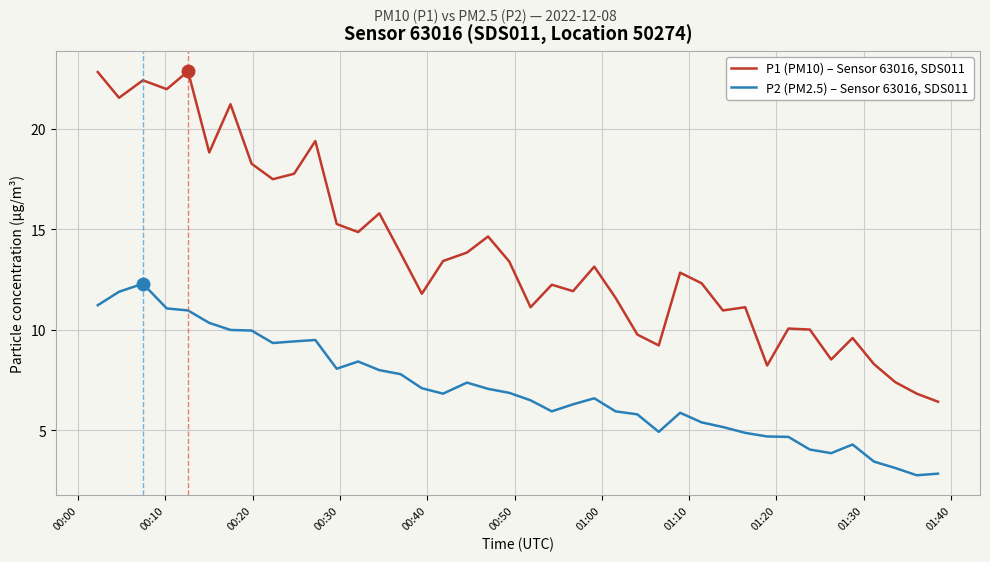

Rank the series by their maximum value, from highest to lowest.

P1 (PM10) – Sensor 63016, SDS011, P2 (PM2.5) – Sensor 63016, SDS011